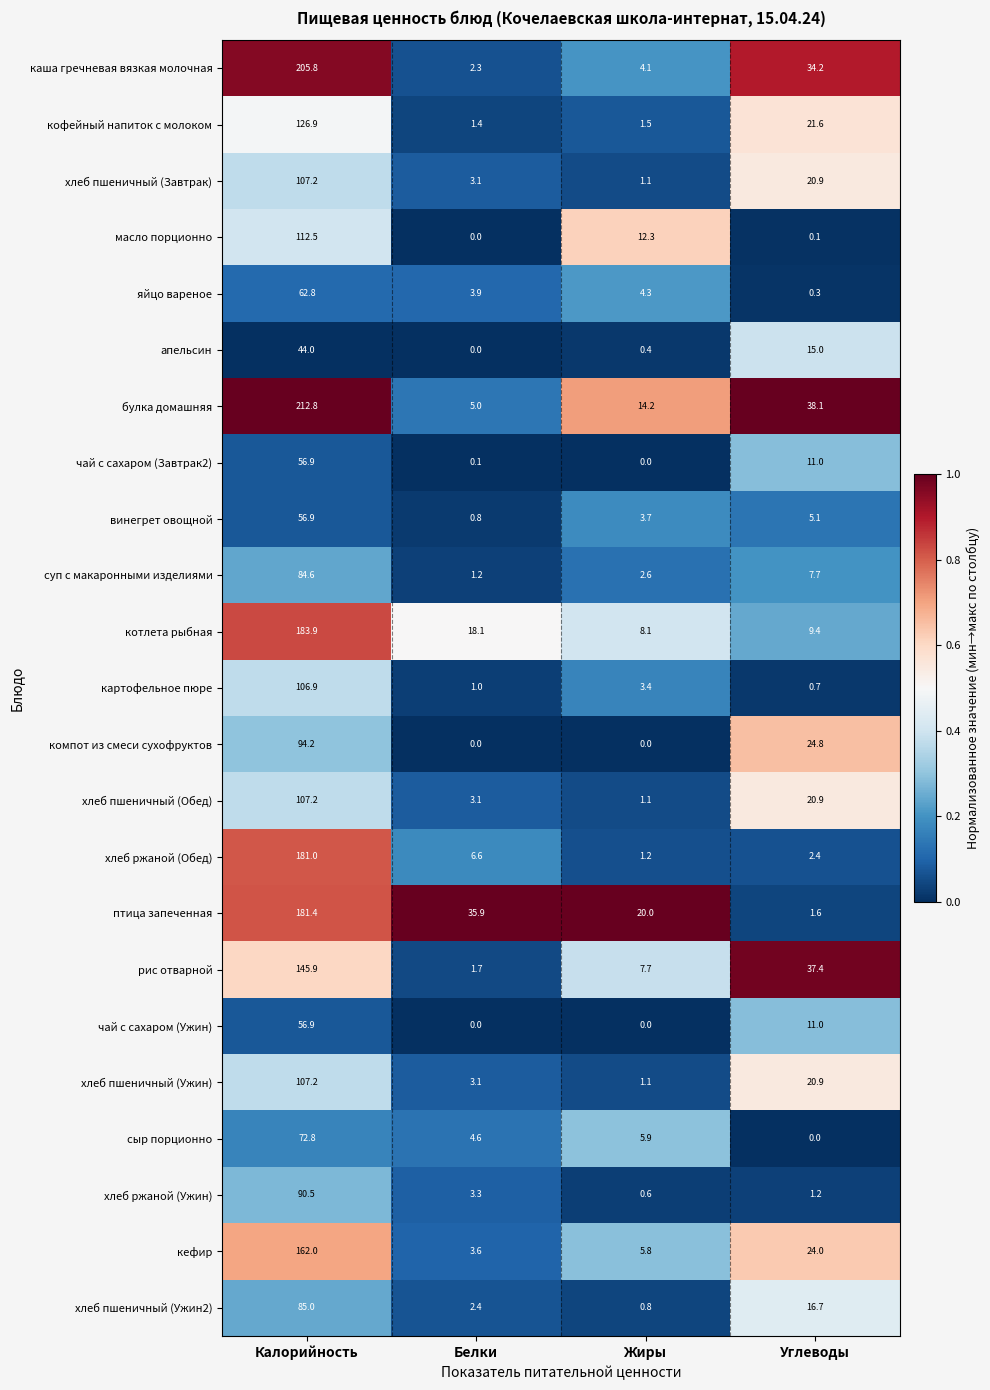

At which label does птица запеченная reach its peak?

Калорийность